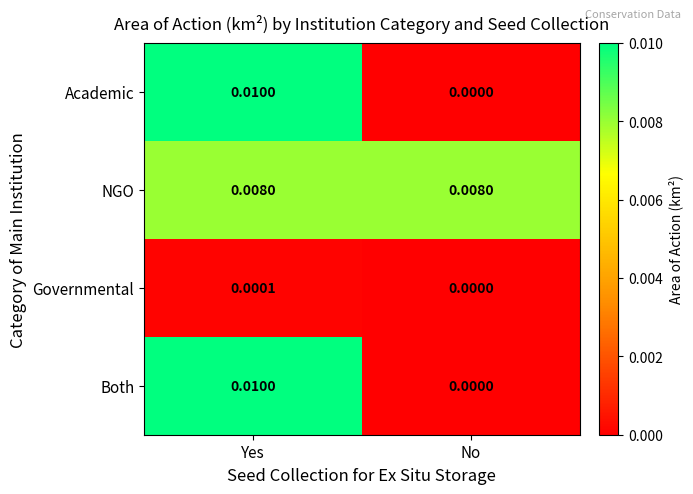

Where is Both nearest to the value 0?

No